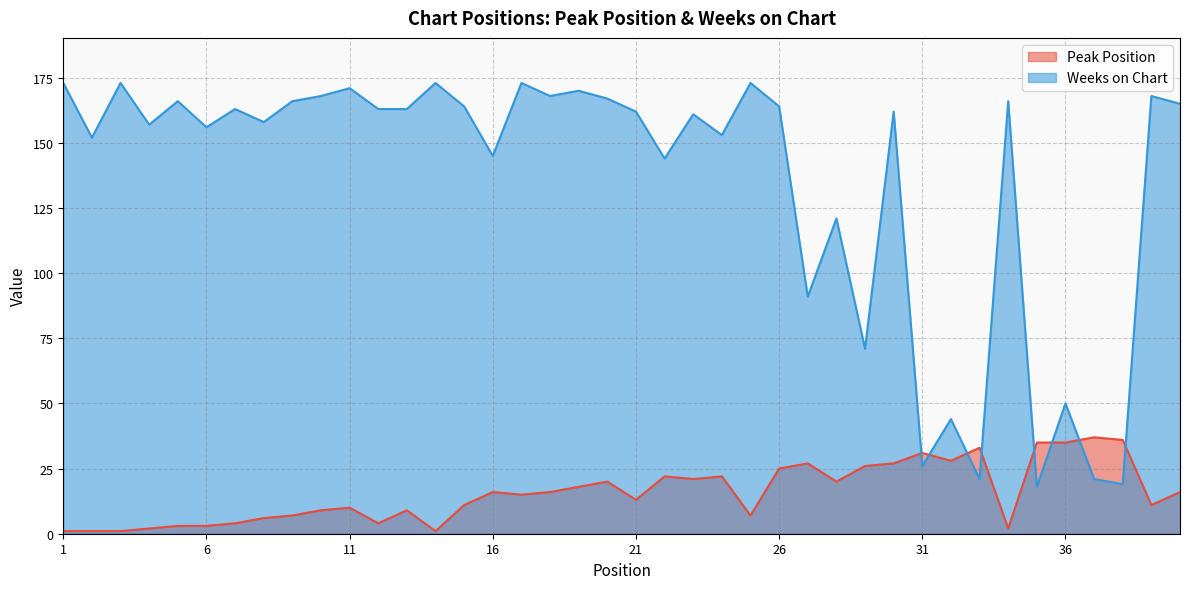

Which series changed the most between 13 and 37?

Weeks on Chart